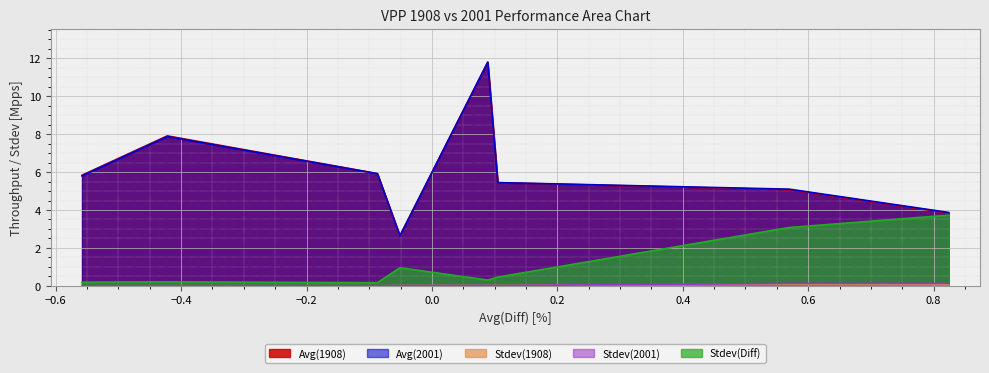

The Stdev(Diff) series shows 6.4 at 64b-1t1c-eth-l2bdscale10kmaclrn. True or false?

False